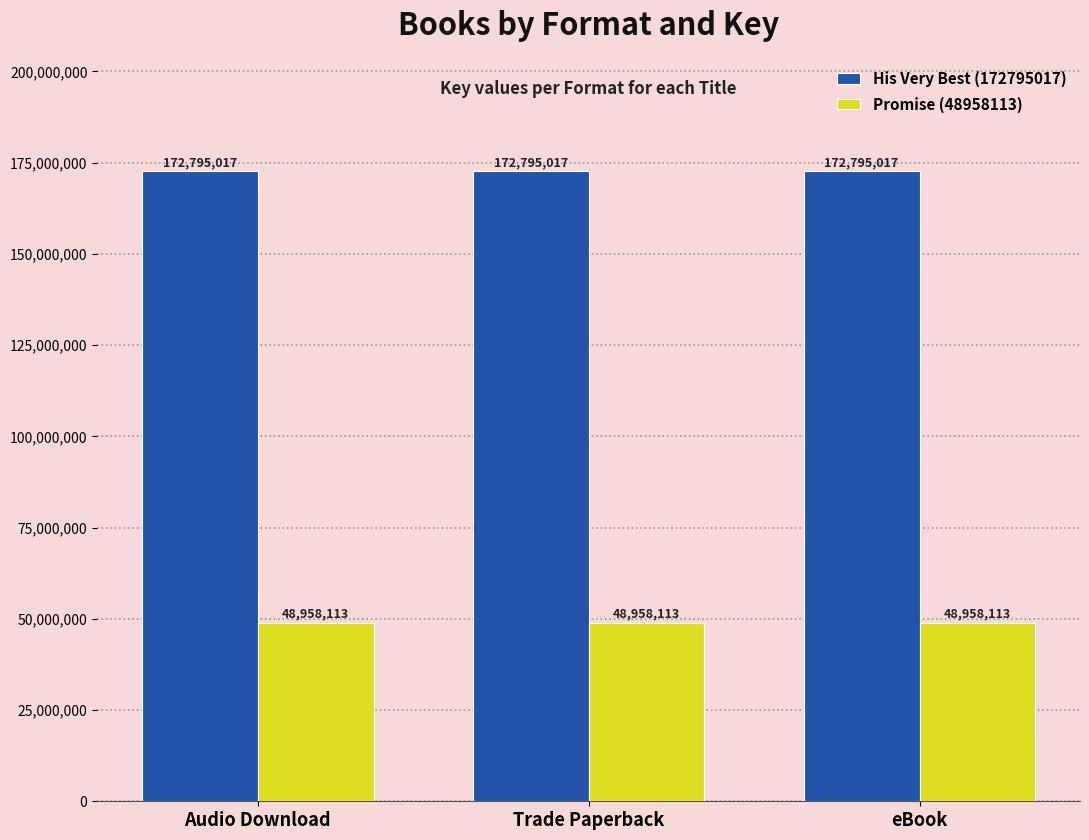

What is the value of the His Very Best (172795017) bar at the 2nd from the left?

172795017